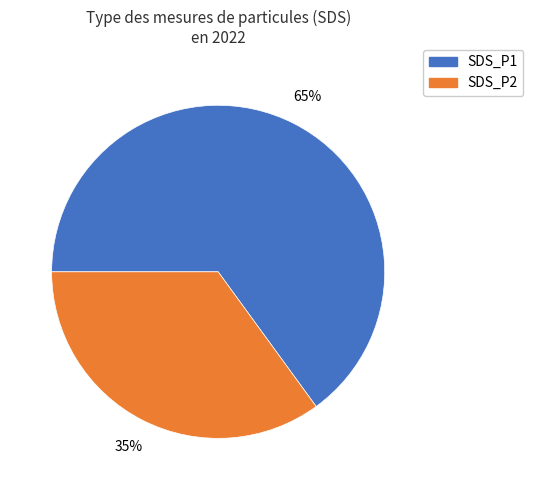

What is the majority slice?

SDS_P1